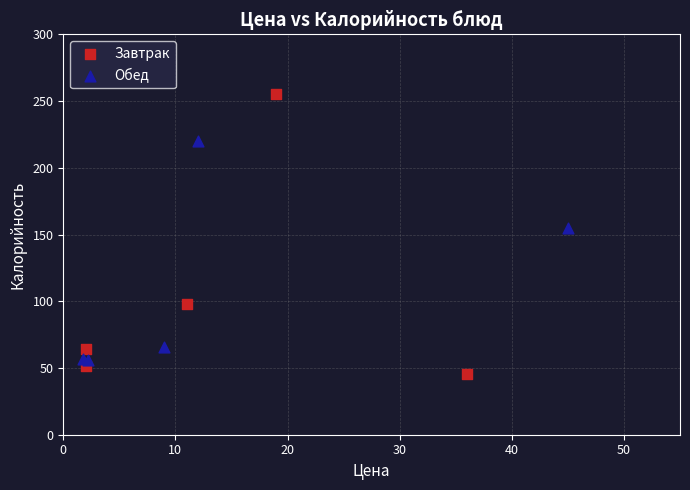

What are all the series names shown in the legend?

Завтрак, Обед